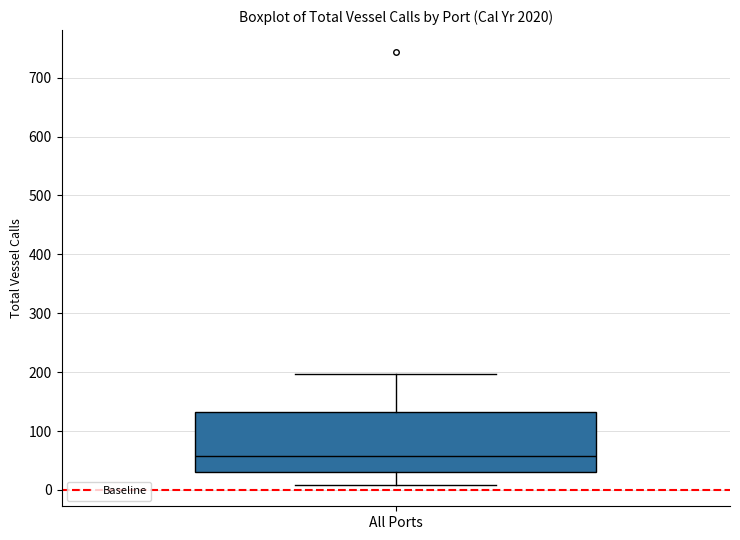

Transcribe this box plot: give where the median line is, the range the box spans, and where the two whiskers end, as read against the y-axis. The values are not printed on the chart, so give them approximately, as read against the axis.

median 60, box 30 to 130, whiskers 10 to 200